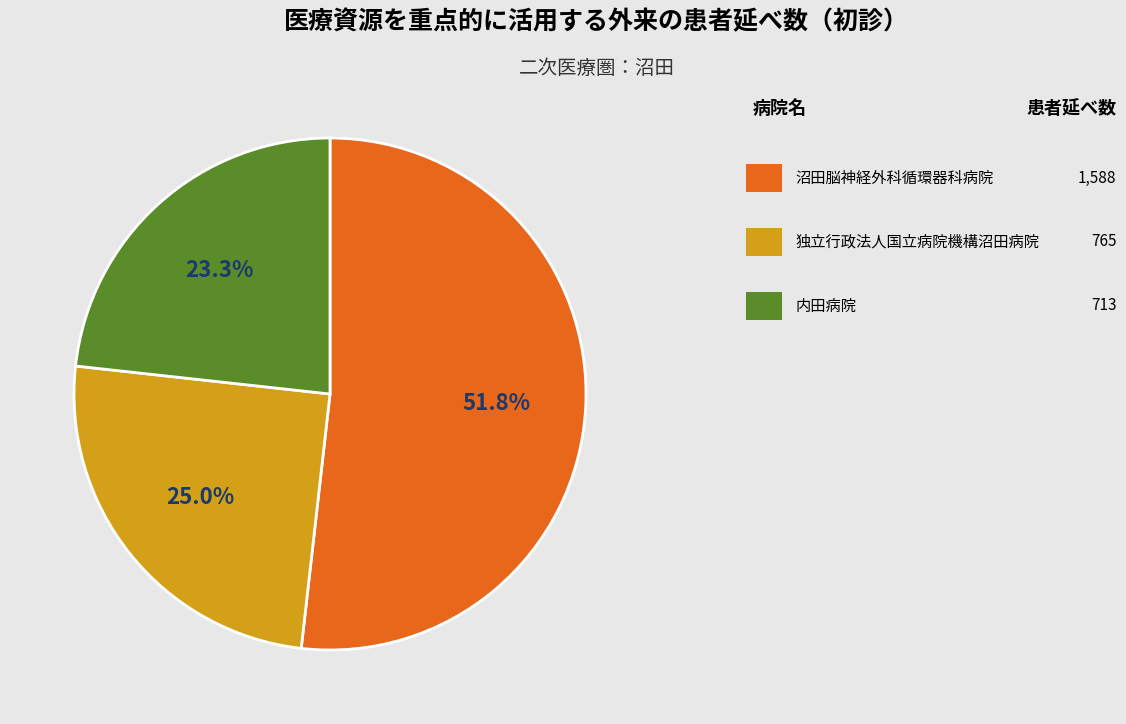

Is there a majority slice in this chart?

Yes